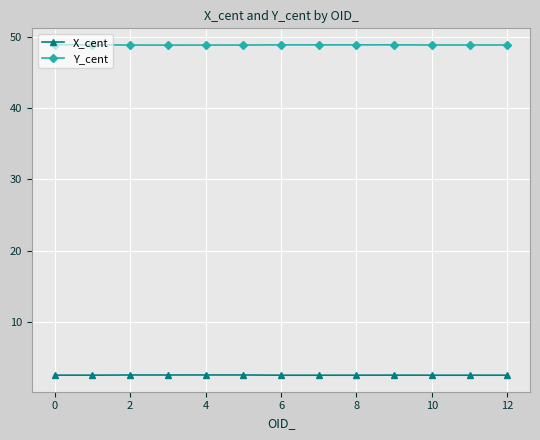

What is the average value of the Y_cent series?

48.8